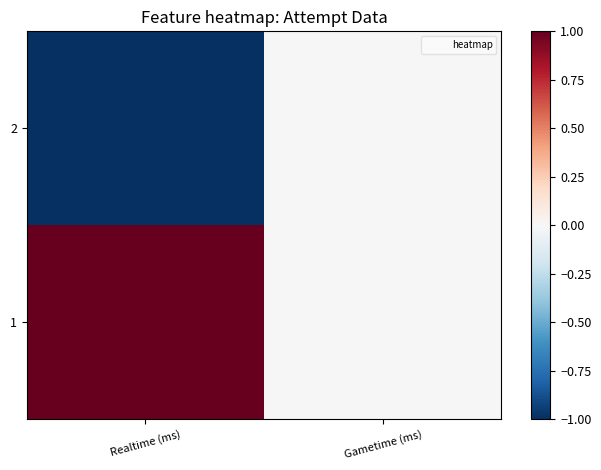

List the series in order of their overall mean, highest first.

1, 2